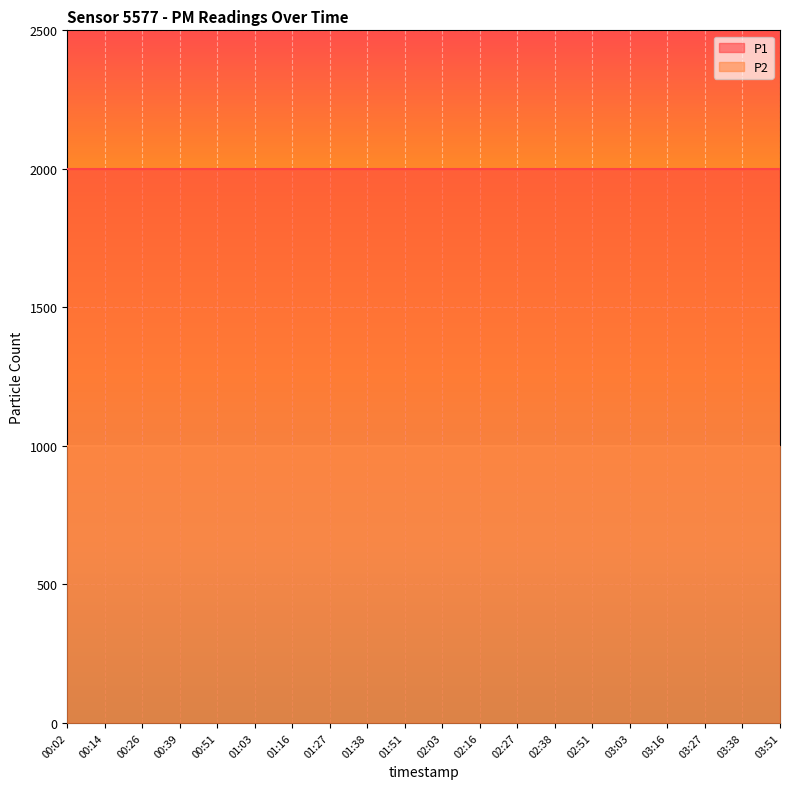

What position from the right is 00:14?

19